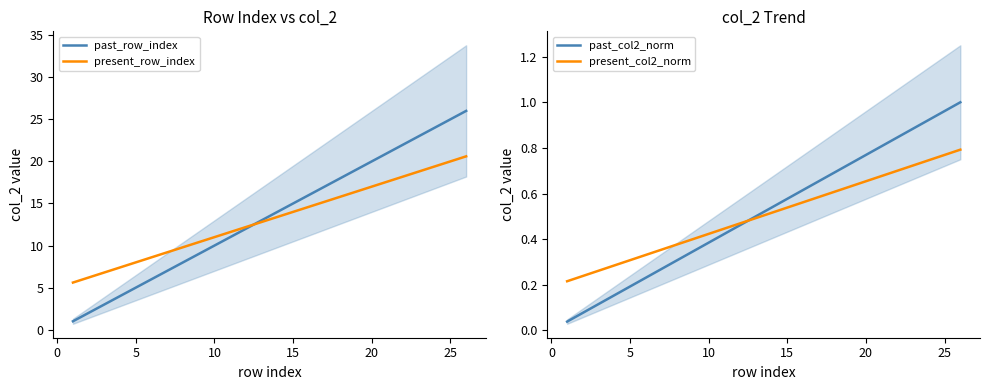

True or false: past_col2_norm and present_row_index intersect in this chart.

False